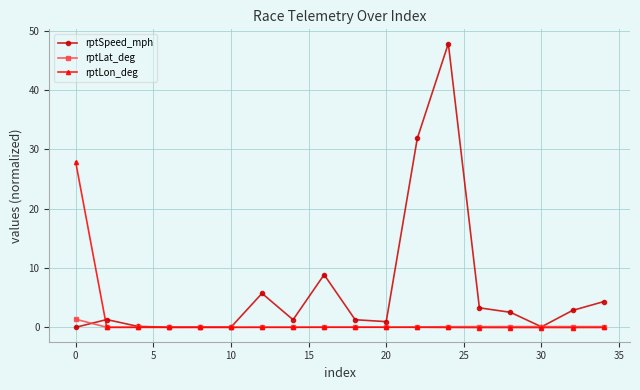

What is the value of the rptLat_deg point at the 1st from the left?

1.4